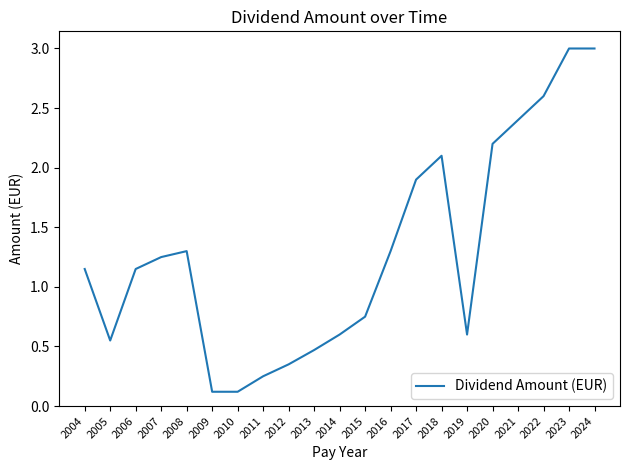

What is the difference between the values at 2013 and 2017?

1.4